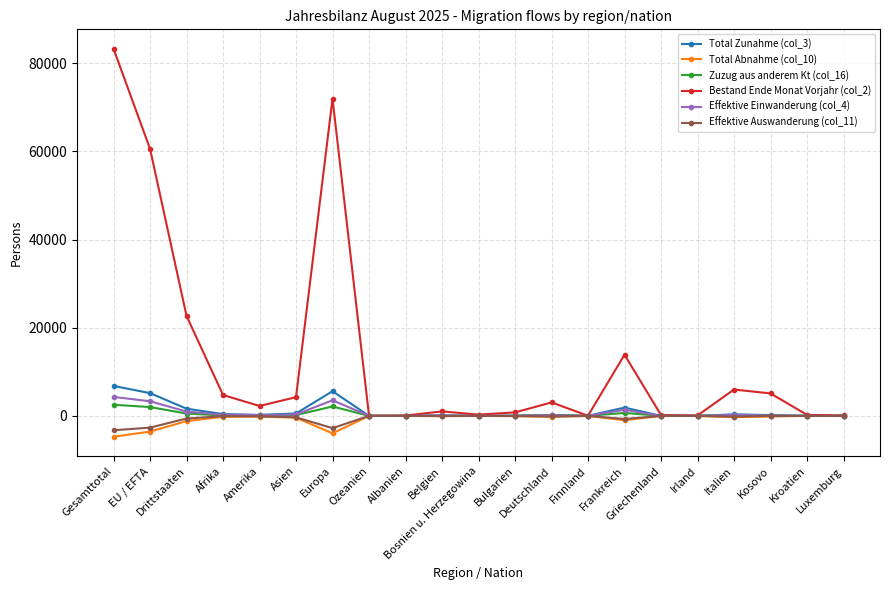

What is the greatest value displayed?

83294